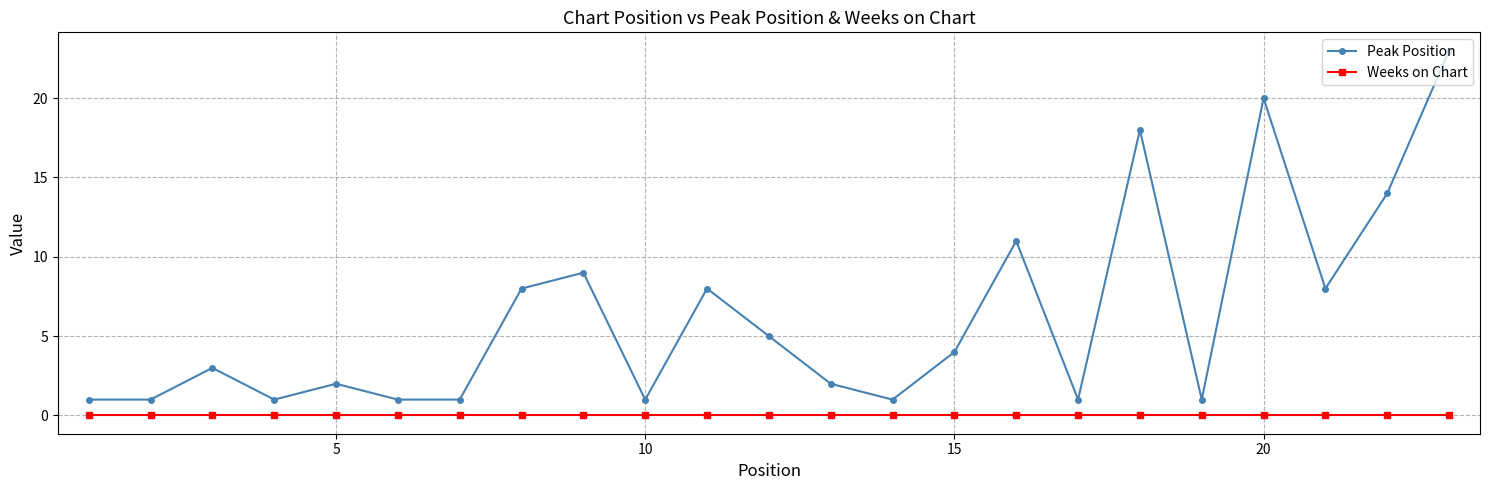

At how many categories does at least one series exceed 10?

5